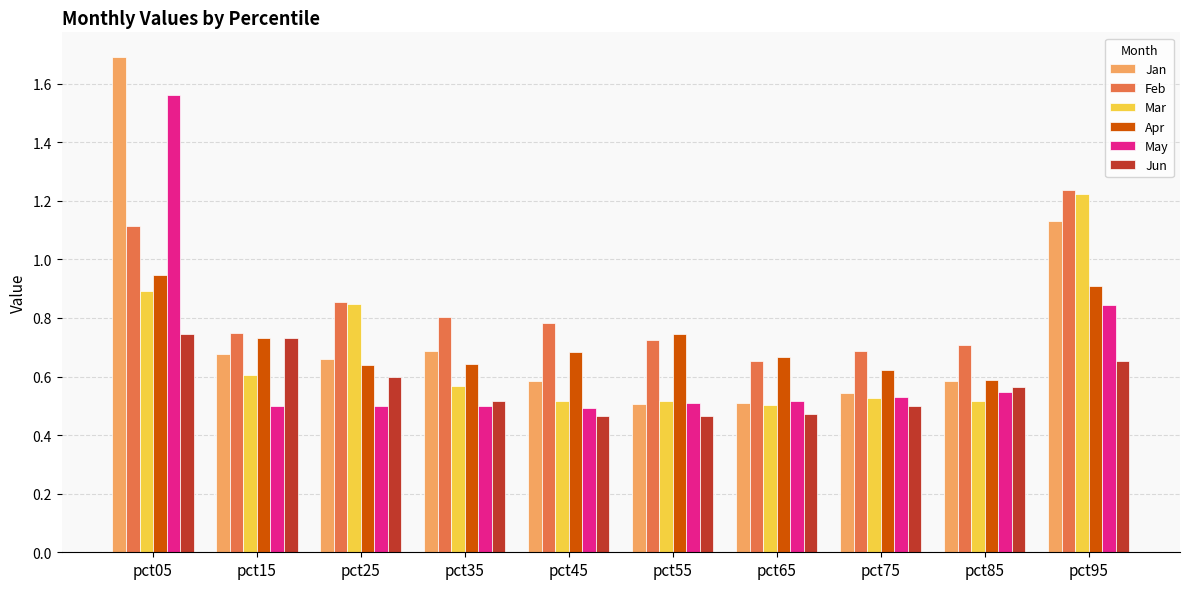

Which series changed the most between pct35 and pct55?

Jan